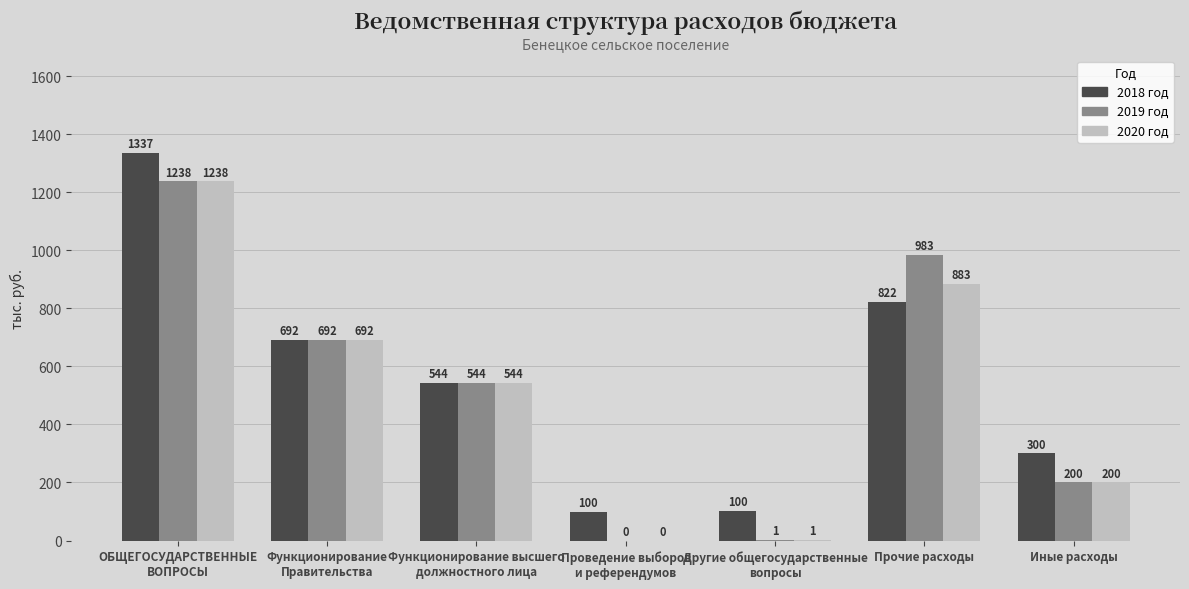

True or false: 2020 год has a value of 200.0 at Иные расходы.

True